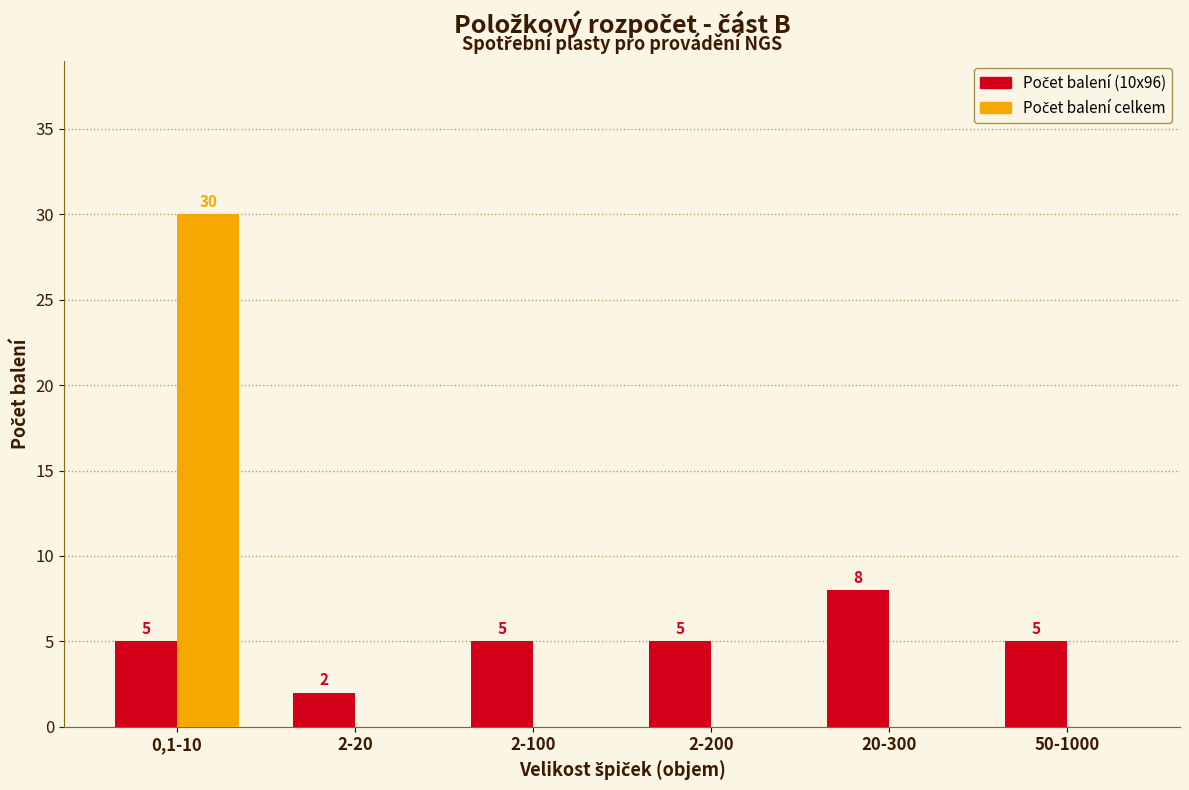

What is the maximum value shown in the chart?

30